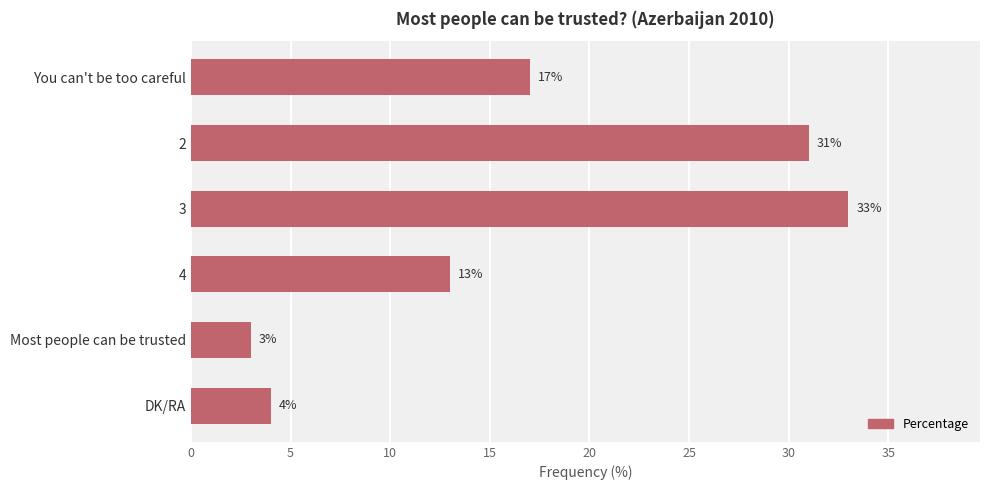

List the labels in order of value, smallest first.

Most people can be trusted, DK/RA, 4, You can't be too careful, 2, 3